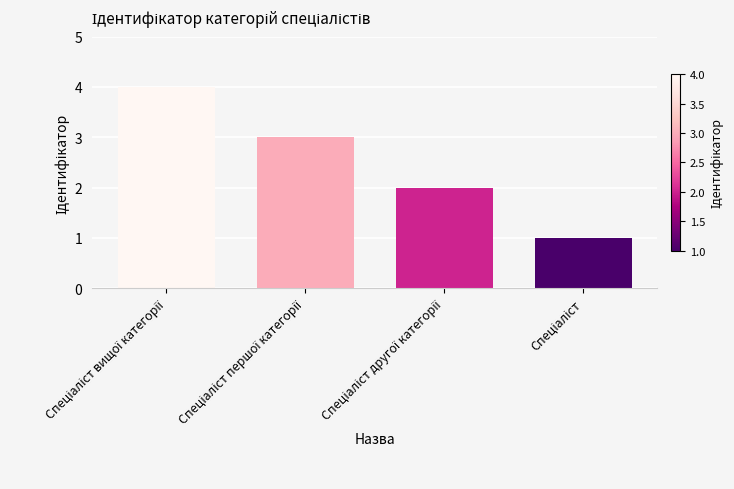

Count the number of data series in this chart.

1